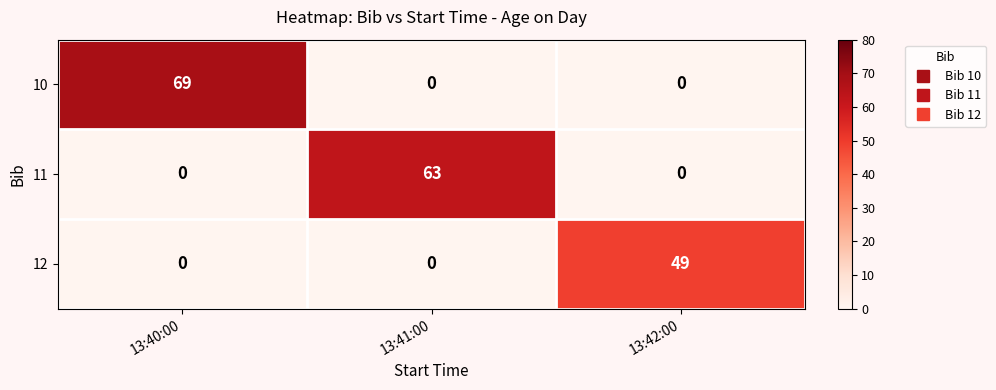

Which series has the largest range (max minus min)?

10